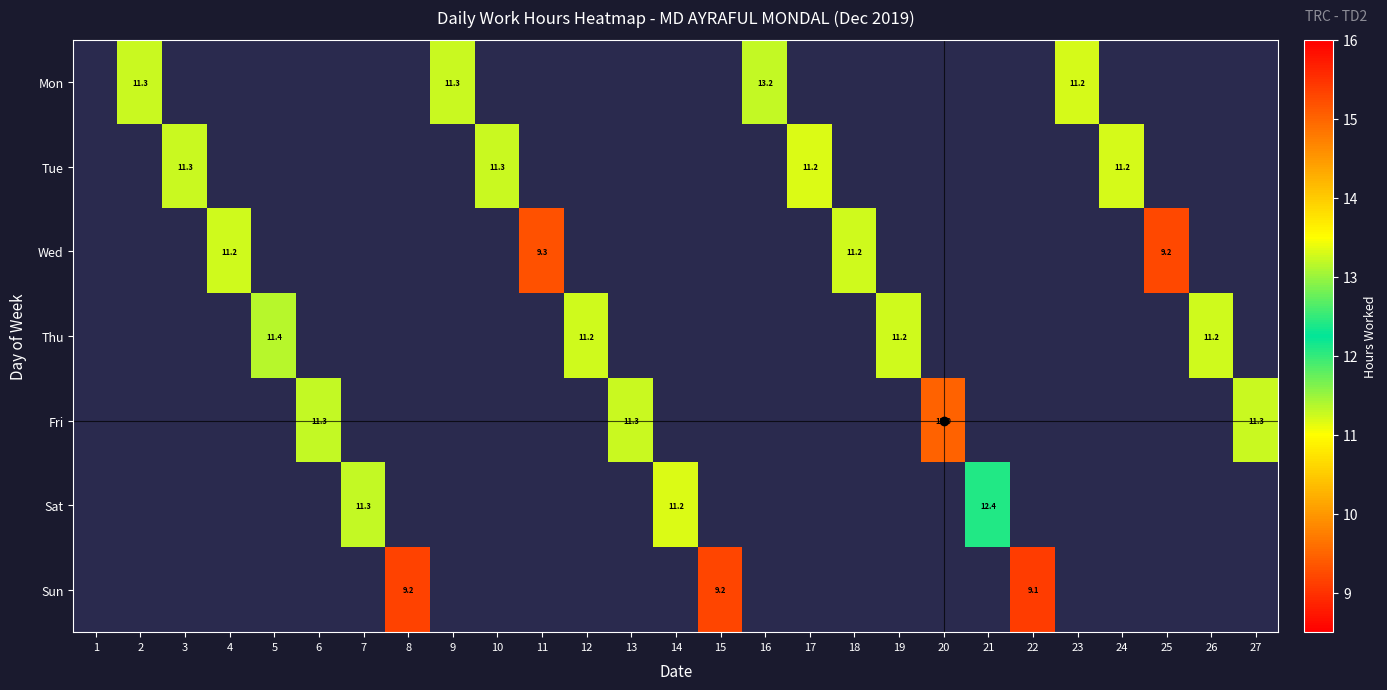

At how many categories does at least one series exceed 10?

21